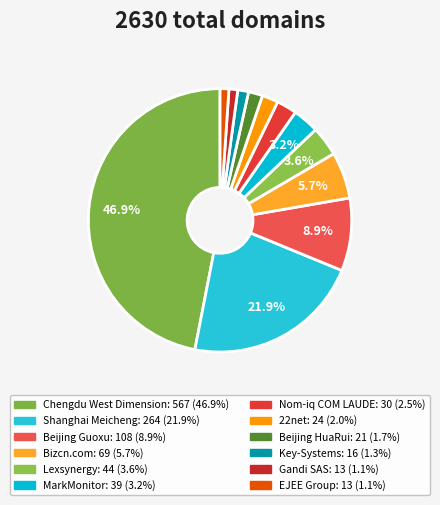

Combined, do MarkMonitor and EJEE Group account for over 50%?

No